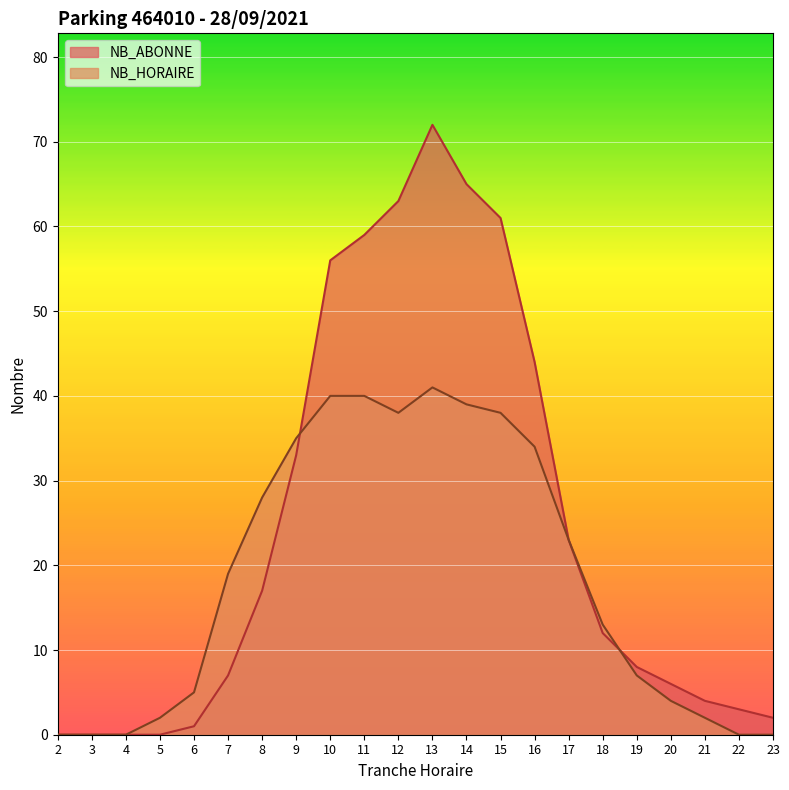

At which category does NB_HORAIRE reach its first local valley?

12